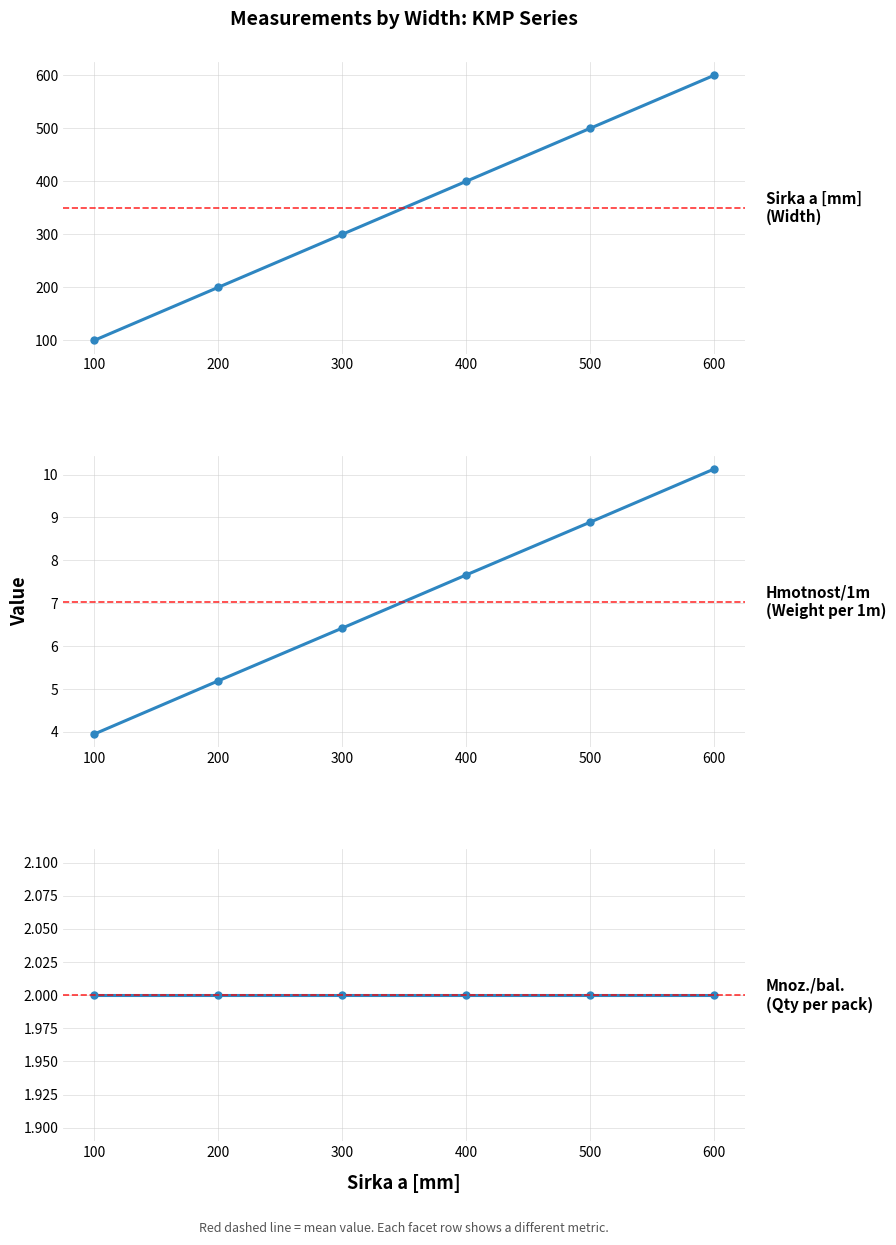

True or false: Hmotnost/1m and Sirka a [mm] intersect in this chart.

False